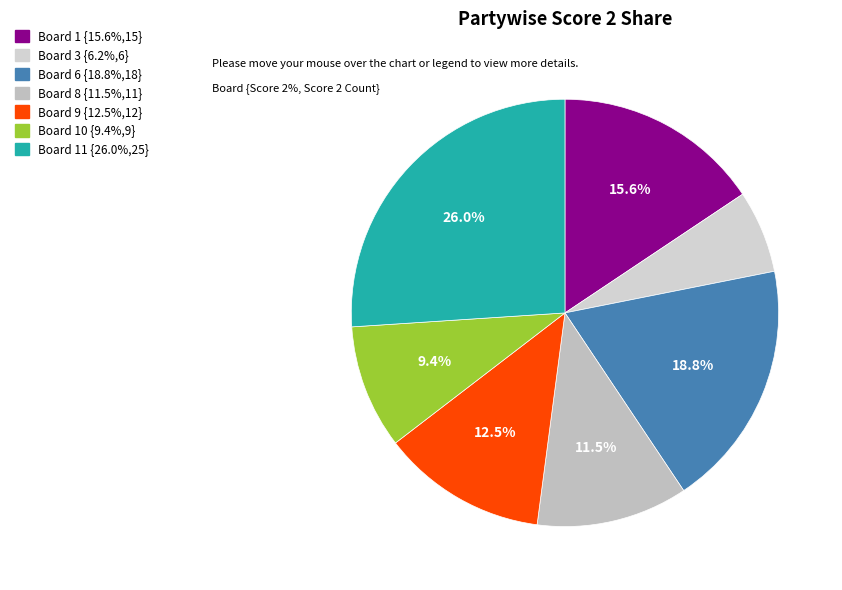

Which slice is the largest?

Board 11